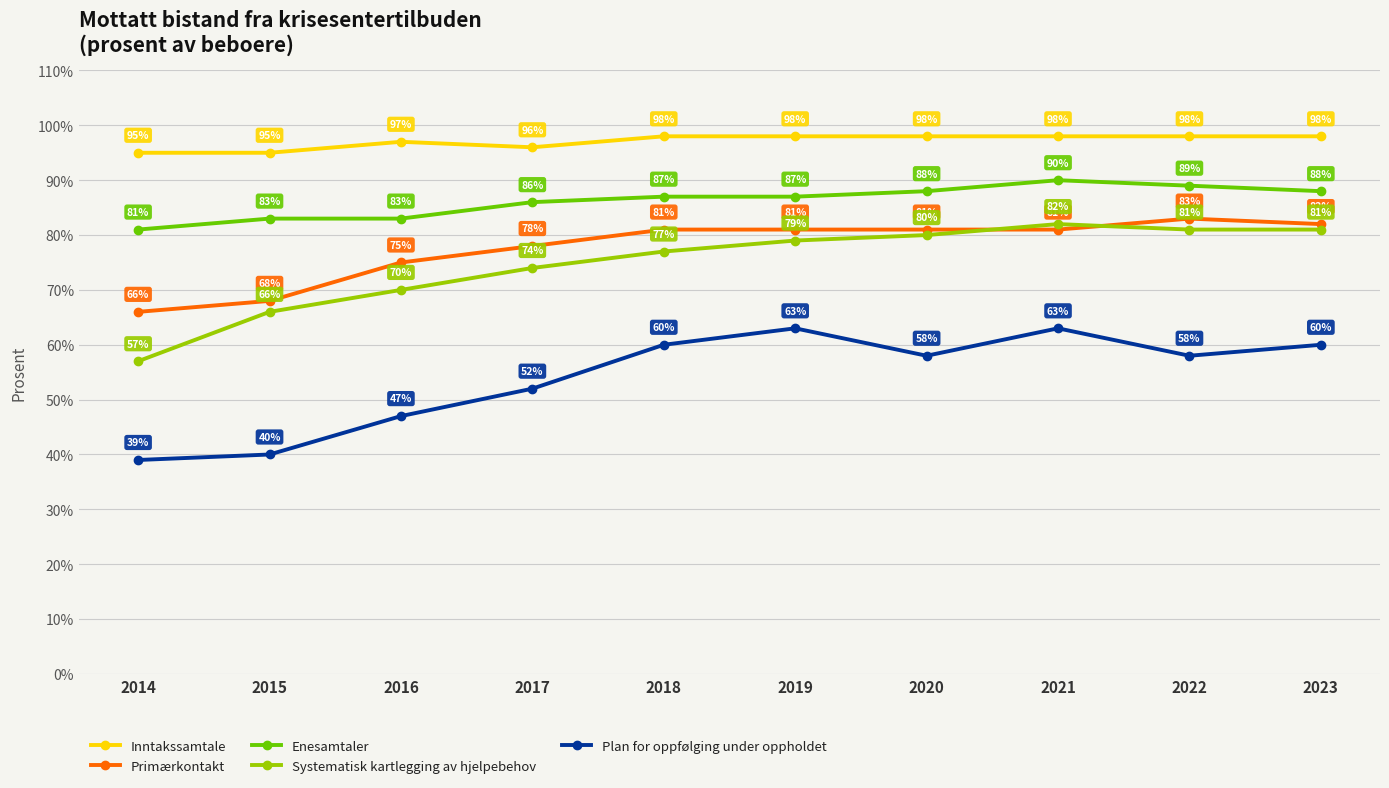

Is it true that Primærkontakt equals 83 at 2022?

True